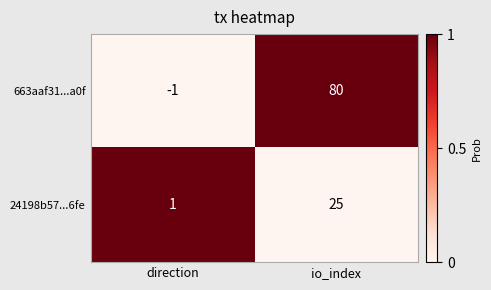

Which series changed the most between direction and io_index?

663aaf31...a0f